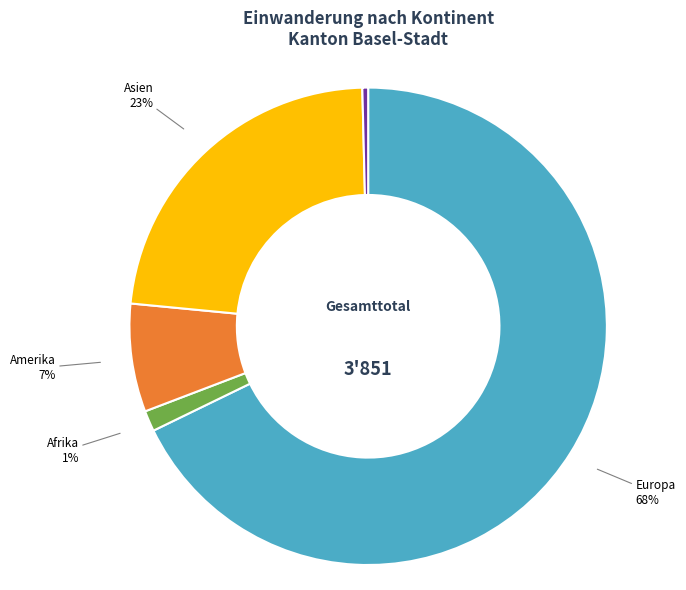

Which category has the biggest portion of the pie?

Europa